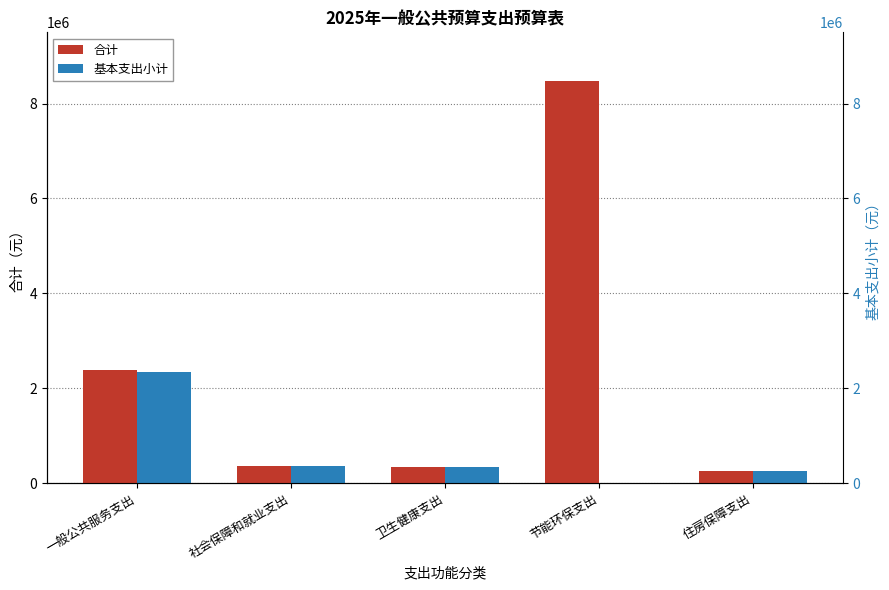

Which category has the highest value across all series?

节能环保支出